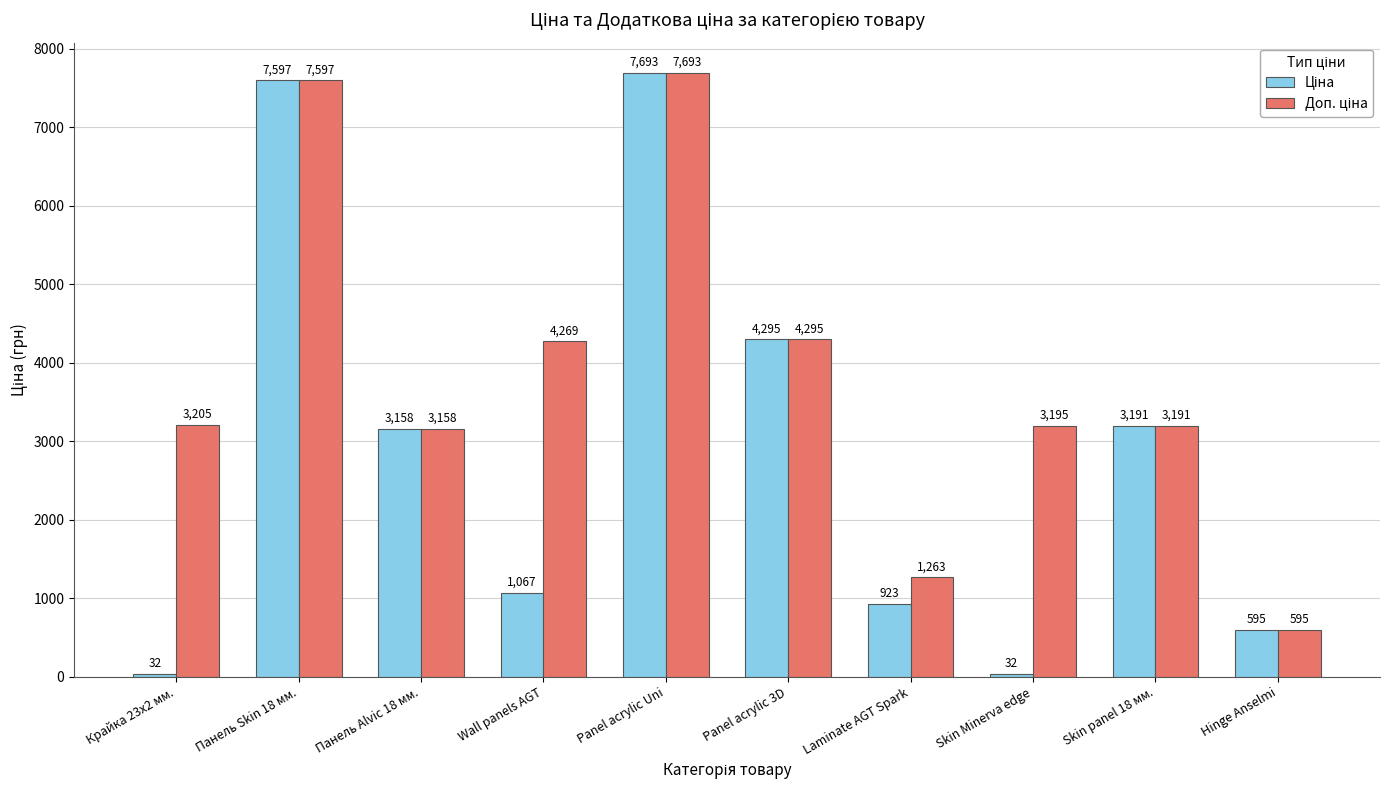

What is the total value across all series at Panel acrylic Uni?

15386.3